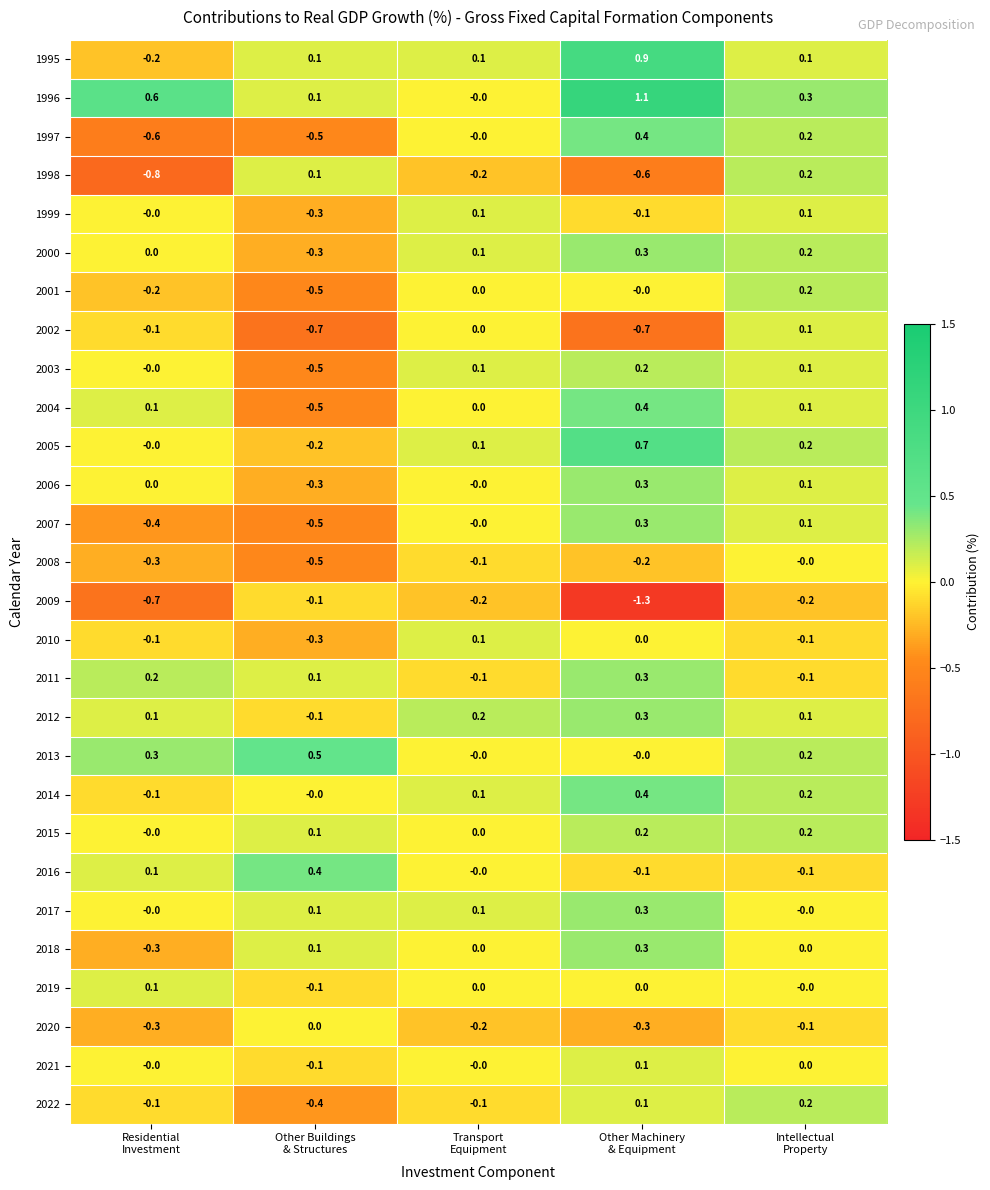

What is the difference between the second highest and minimum values in the 1995 series?

0.3